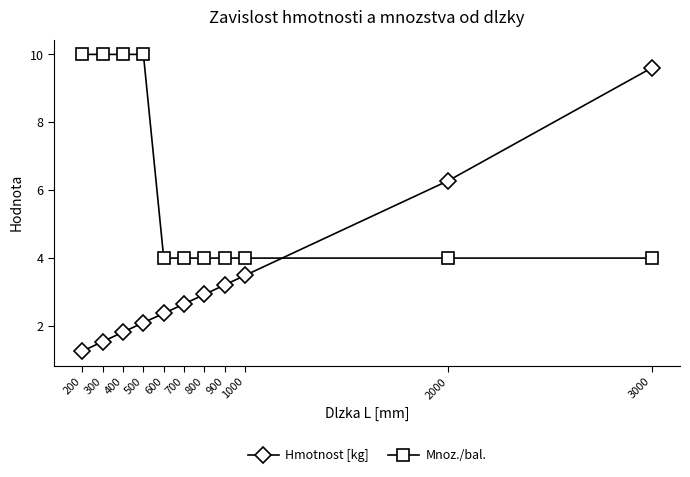

What is the sum of the Hmotnost [kg] values at 300 and 600?

3.9